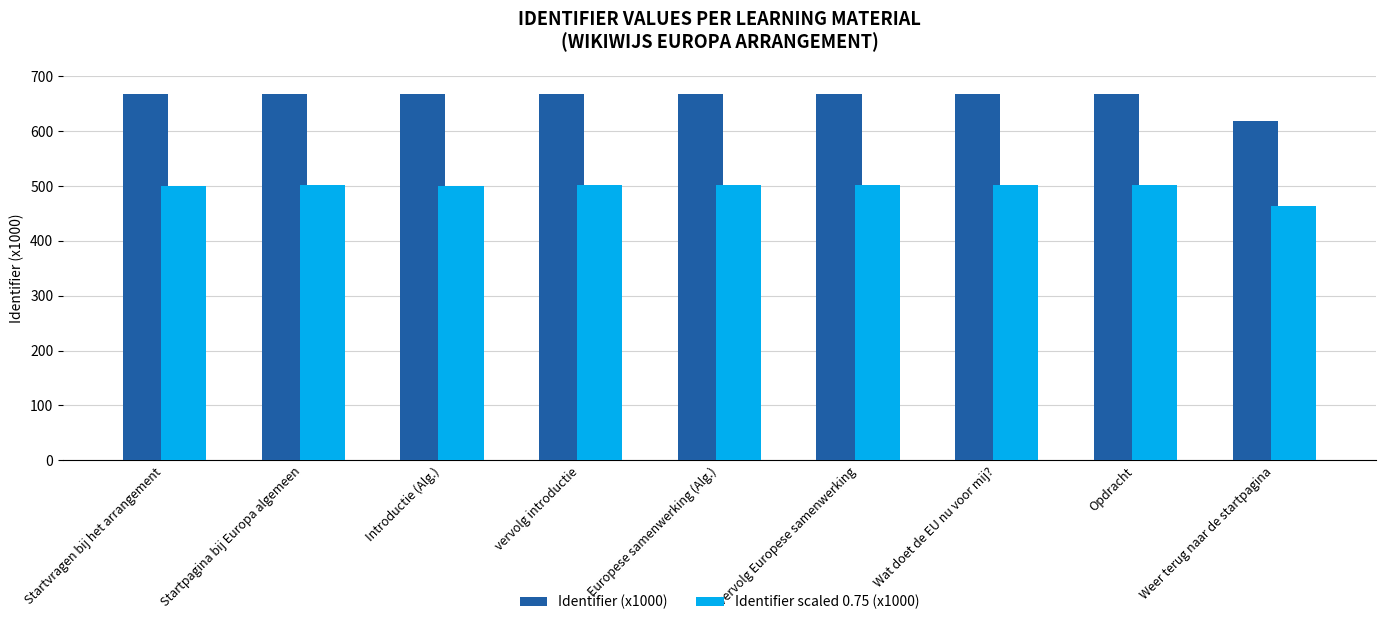

At how many categories does at least one series exceed 515?

9